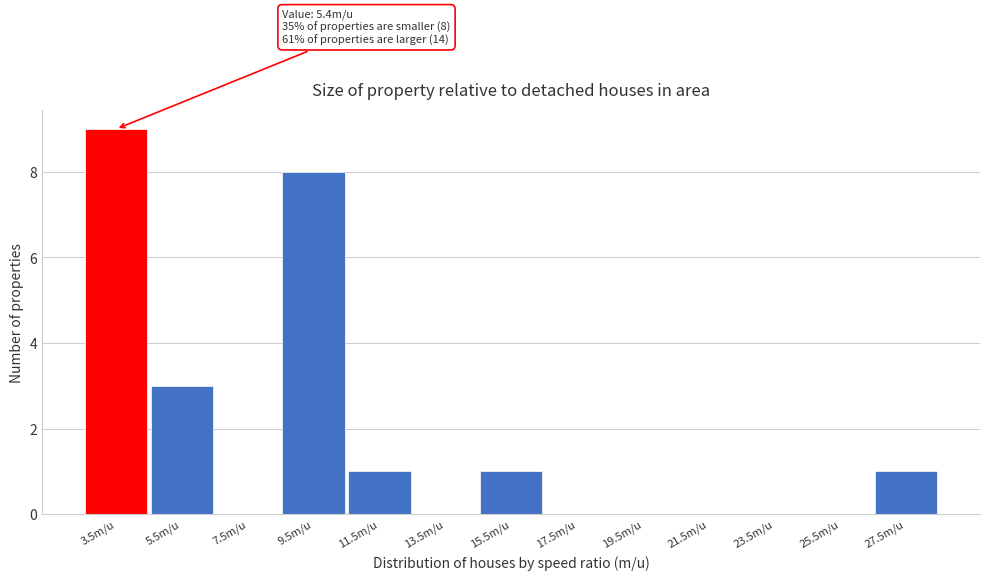

Reading left to right, transcribe all the data shown in this chart.

3.5m/u=9	5.5m/u=3	7.5m/u=0	9.5m/u=8	11.5m/u=1	13.5m/u=0	15.5m/u=1	17.5m/u=0	19.5m/u=0	21.5m/u=0	23.5m/u=0	25.5m/u=0	27.5m/u=1